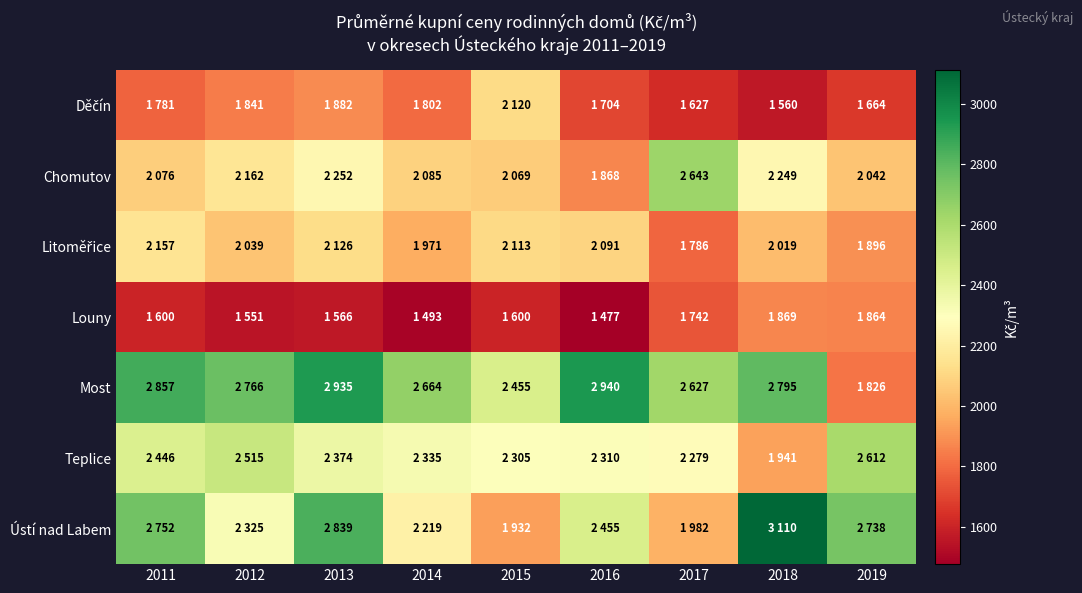

Which series changed the most between 2013 and 2016?

Chomutov